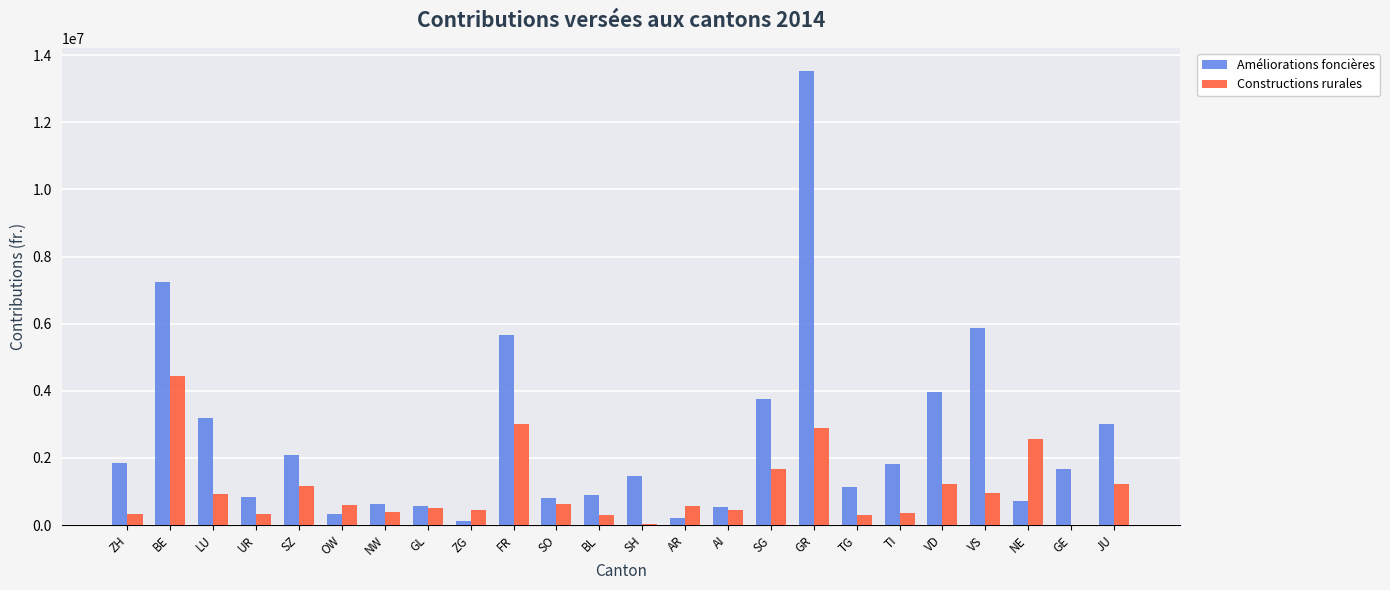

Is the value of Améliorations foncières at ZH greater than the value of Constructions rurales at AI?

Yes